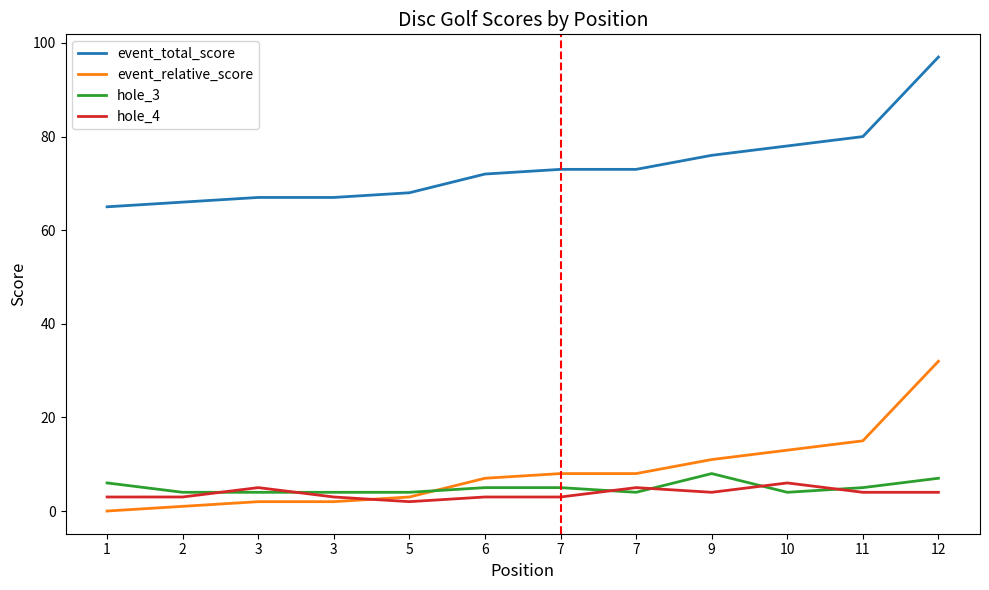

What are all the series names shown in the legend?

event_total_score, event_relative_score, hole_3, hole_4